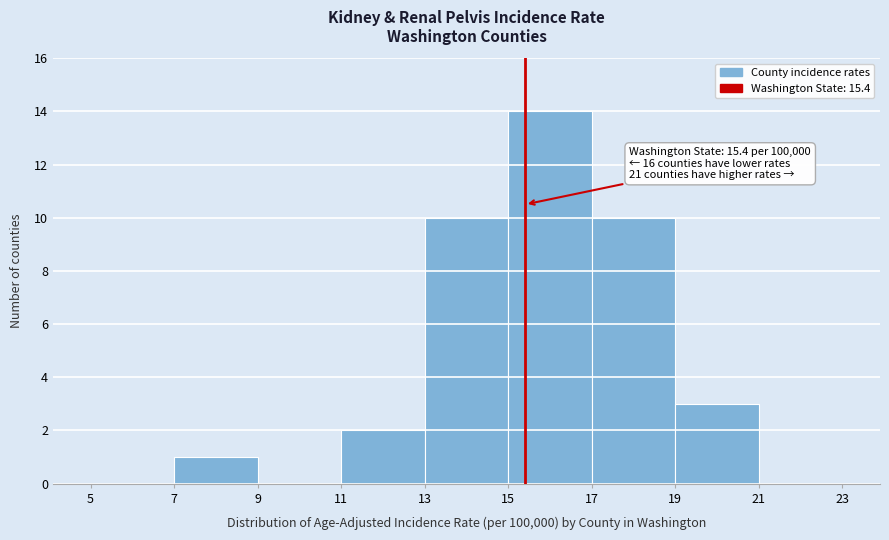

Over which range of the x-axis is the bar tallest?

15 to 17